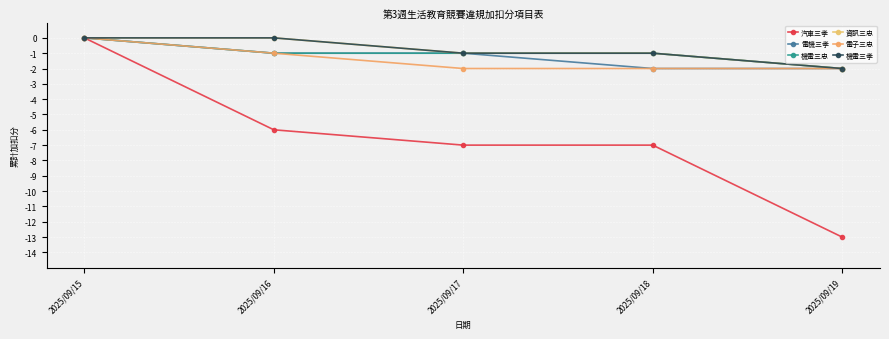

True or false: 電子三忠 and 汽車三孝 intersect in this chart.

False